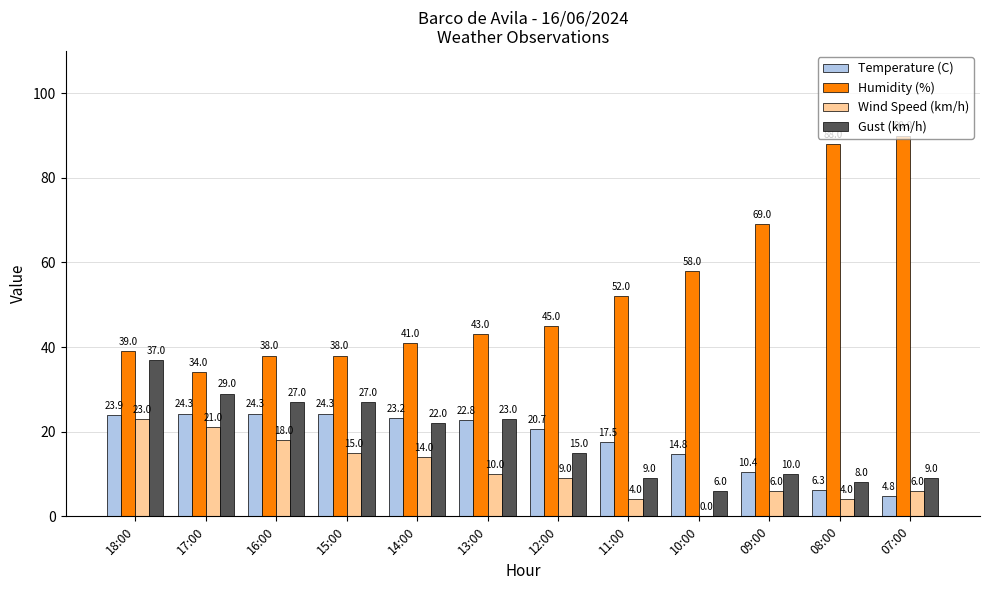

How many data points does each series have?

12